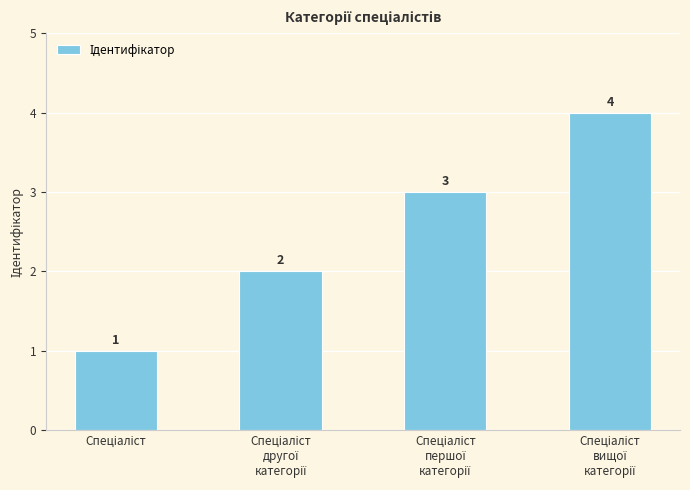

Does the chart contain any negative values?

No